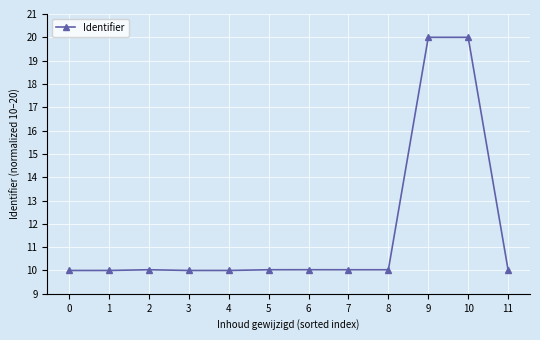

Reading right to left, list all the values displayed in this chart.

11=10.0	10=20.0	9=20.0	8=10.0	7=10.0	6=10.0	5=10.0	4=10.0	3=10.0	2=10.0	1=10.0	0=10.0